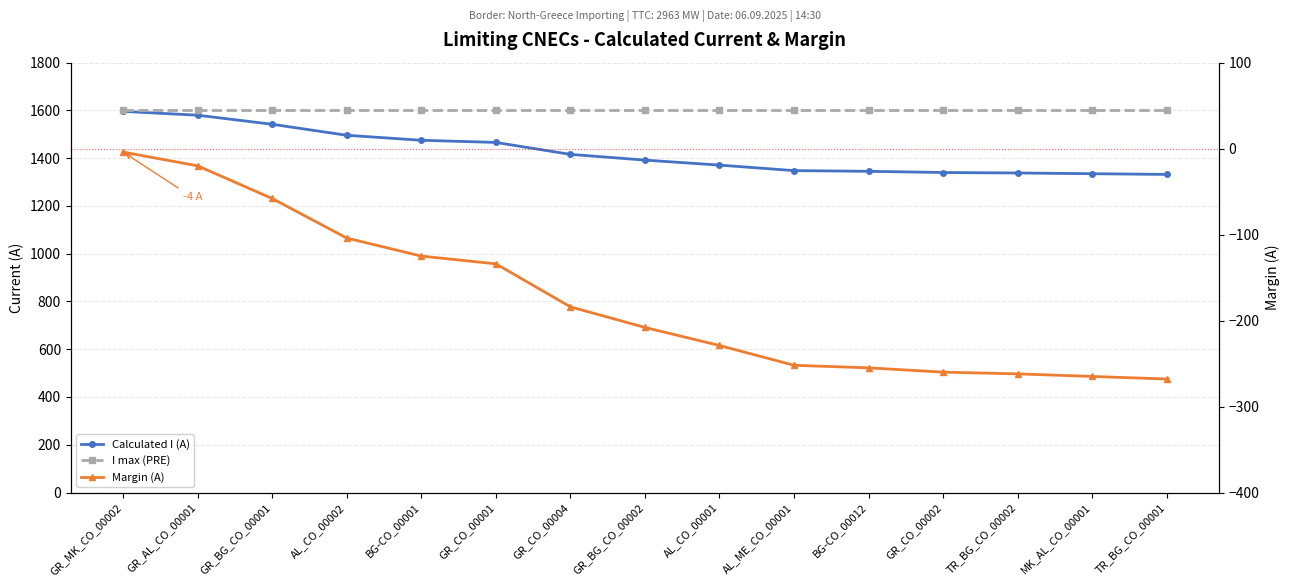

Is the value of Calculated I (A) at AL_ME_CO_00001 greater than the value of Margin (A) at TR_BG_CO_00002?

Yes